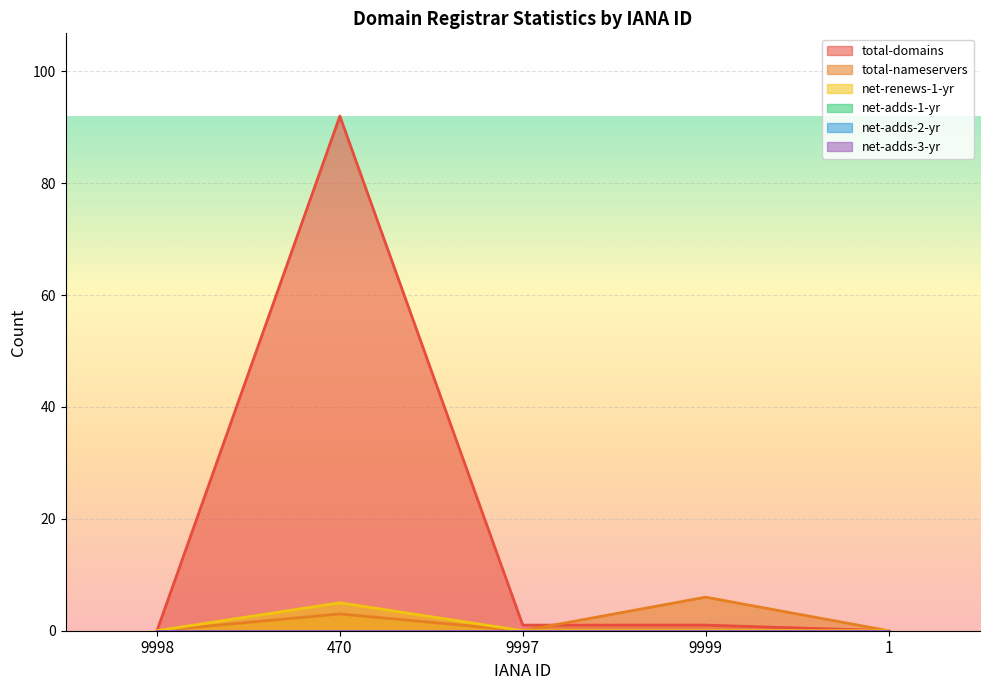

How many lines are shown in the chart?

6